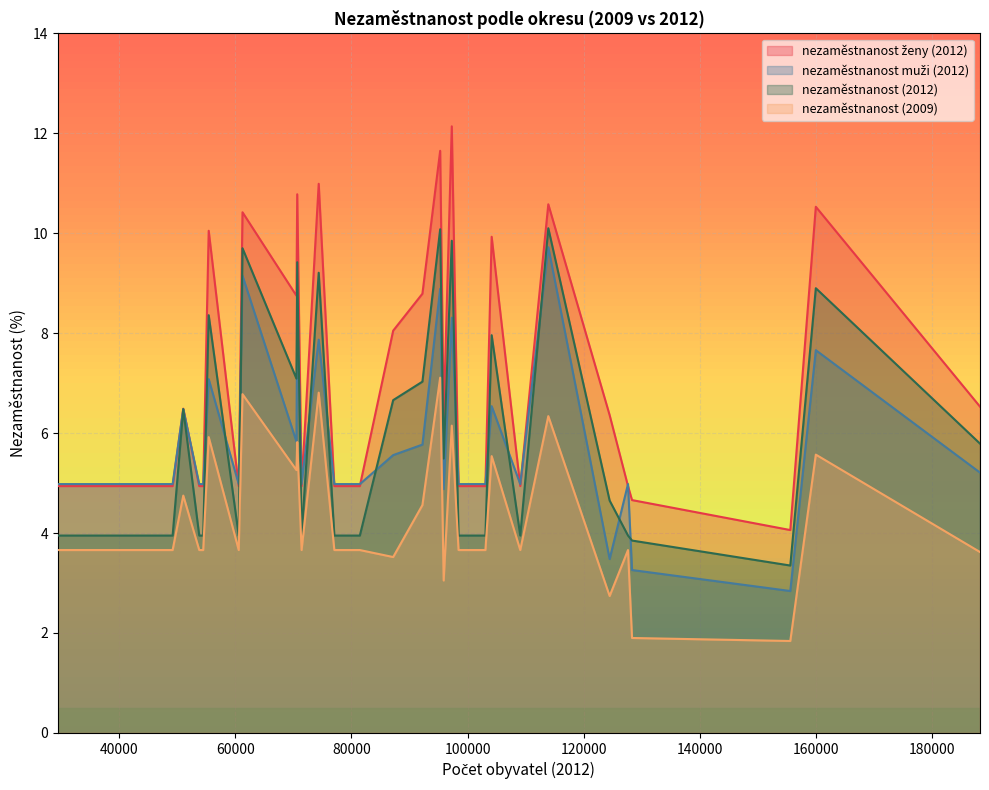

Which series has the widest spread of values?

nezaměstnanost ženy (2012)